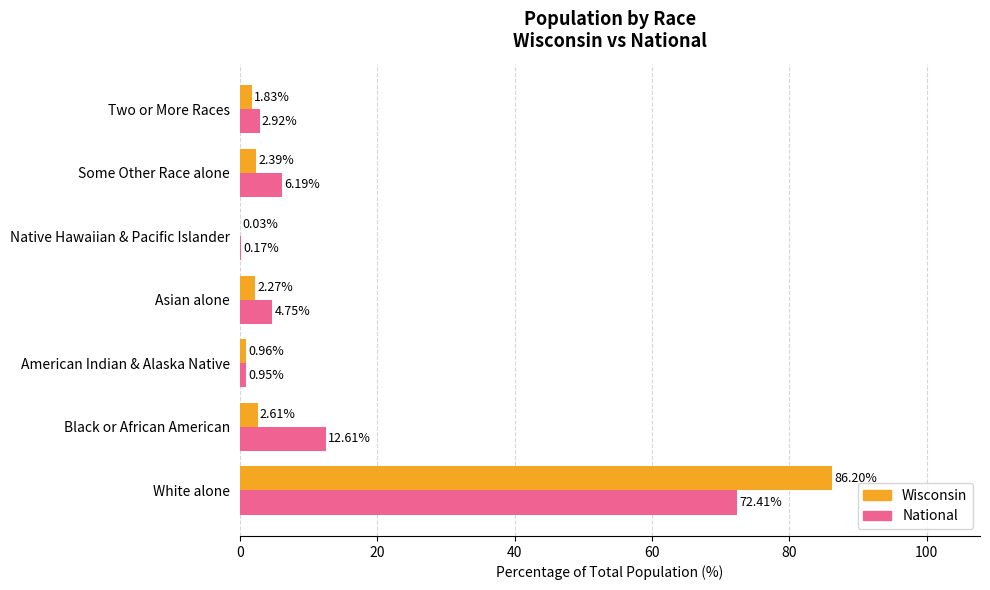

What is the sum of the National values at Some Other Race alone and Asian alone?

10.9